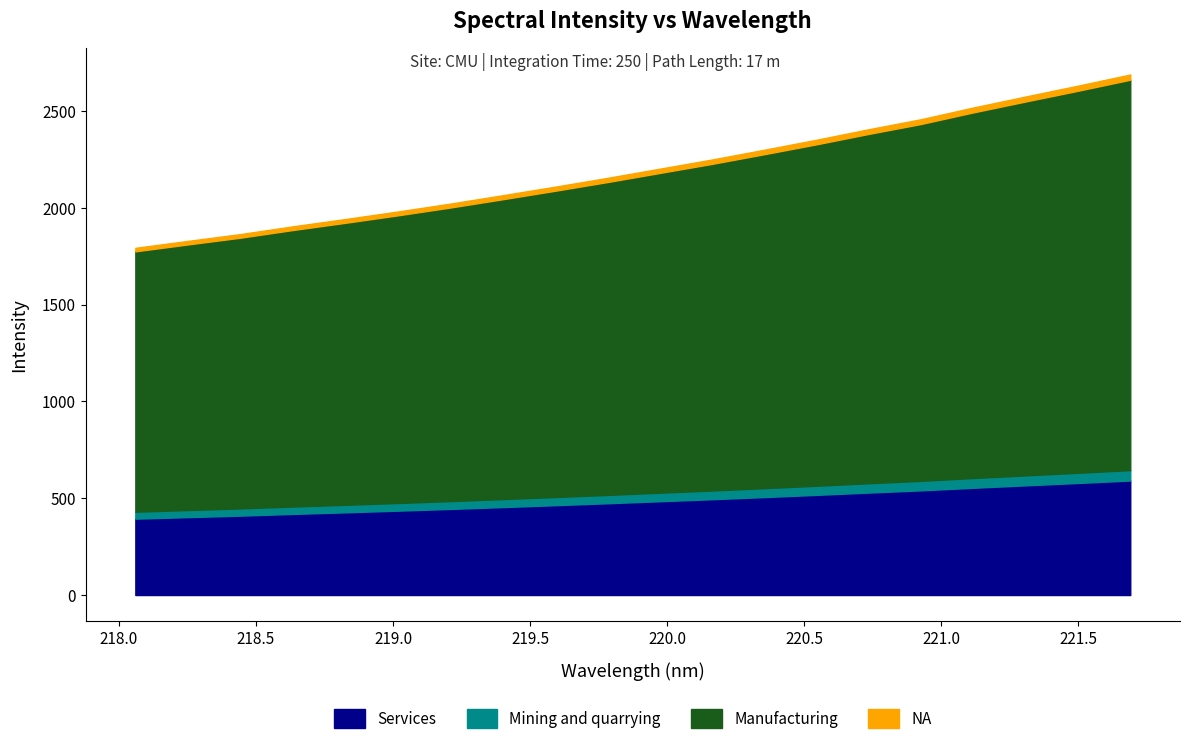

How many lines are shown in the chart?

4